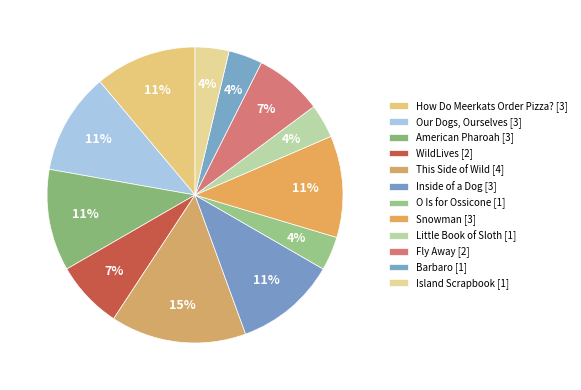

How many segments does this pie chart have?

12